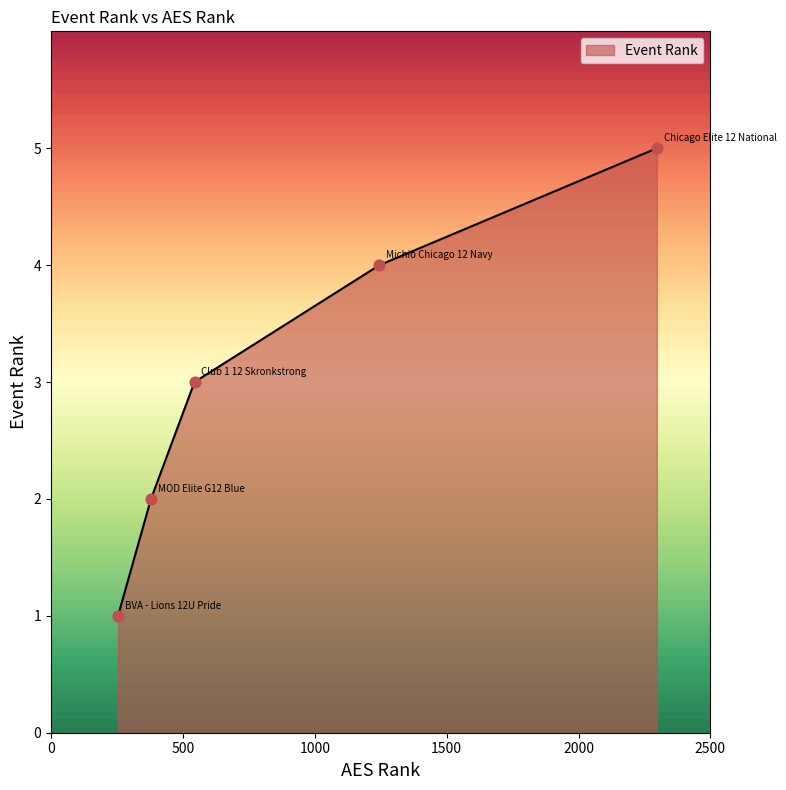

What is the maximum value shown in the chart?

5